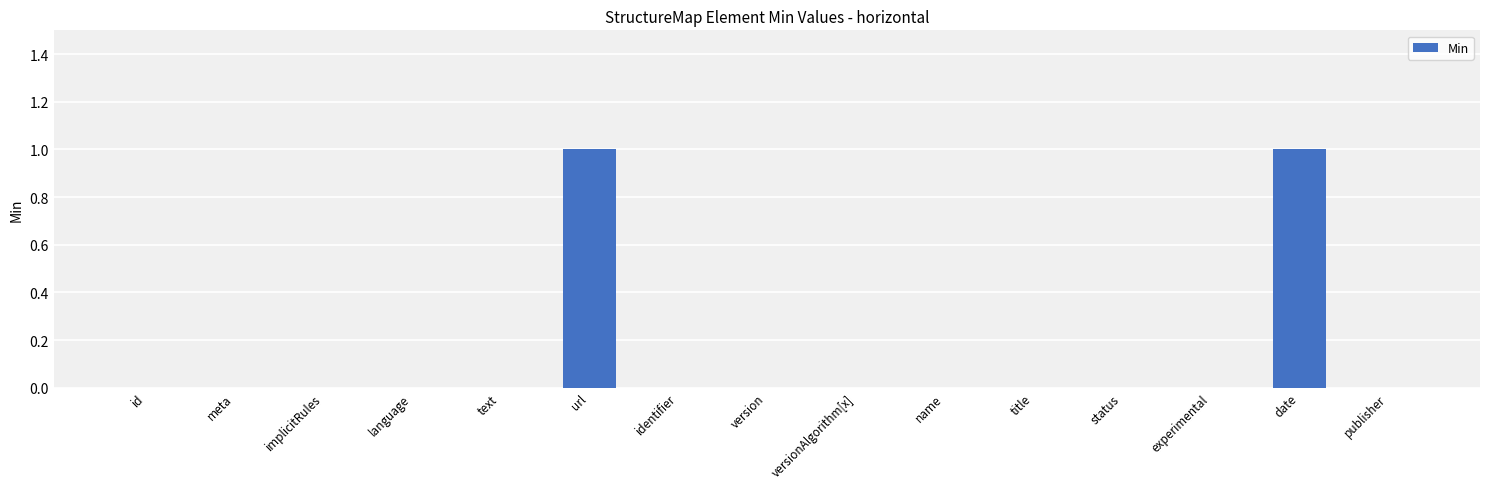

Are the bars grouped side by side (vs. stacked)?

No